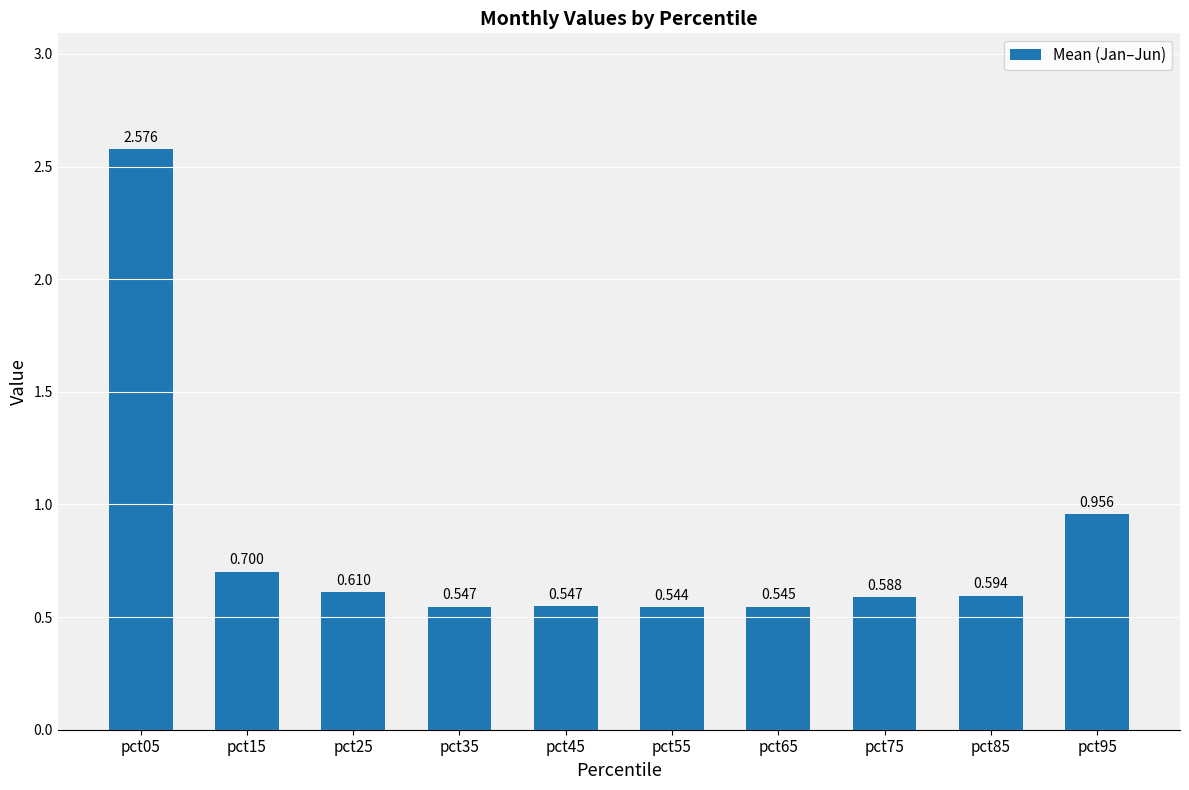

What is the greatest value displayed?

2.6